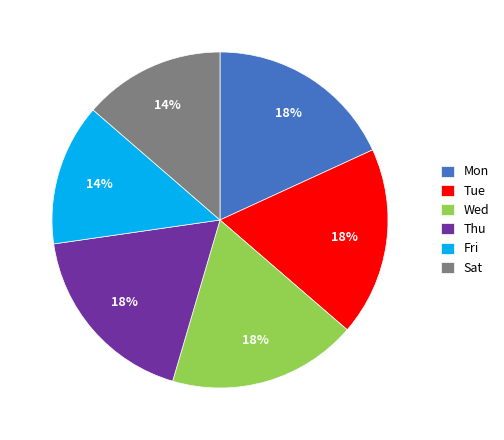

Does Mon represent more than half of the total?

No